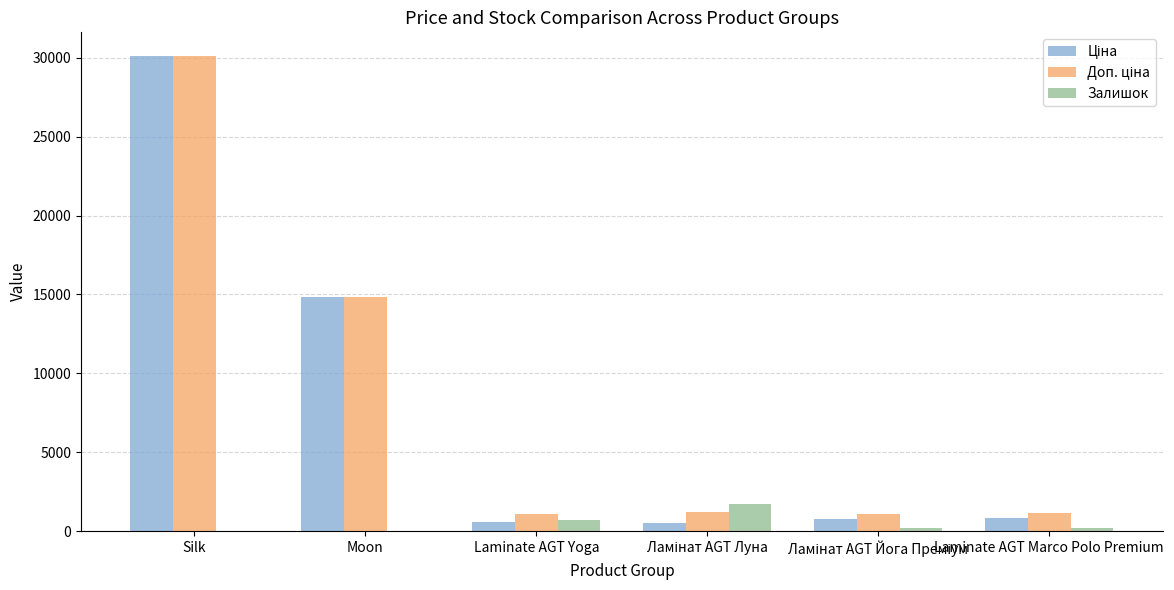

At which category is the sum across all series the highest?

Silk